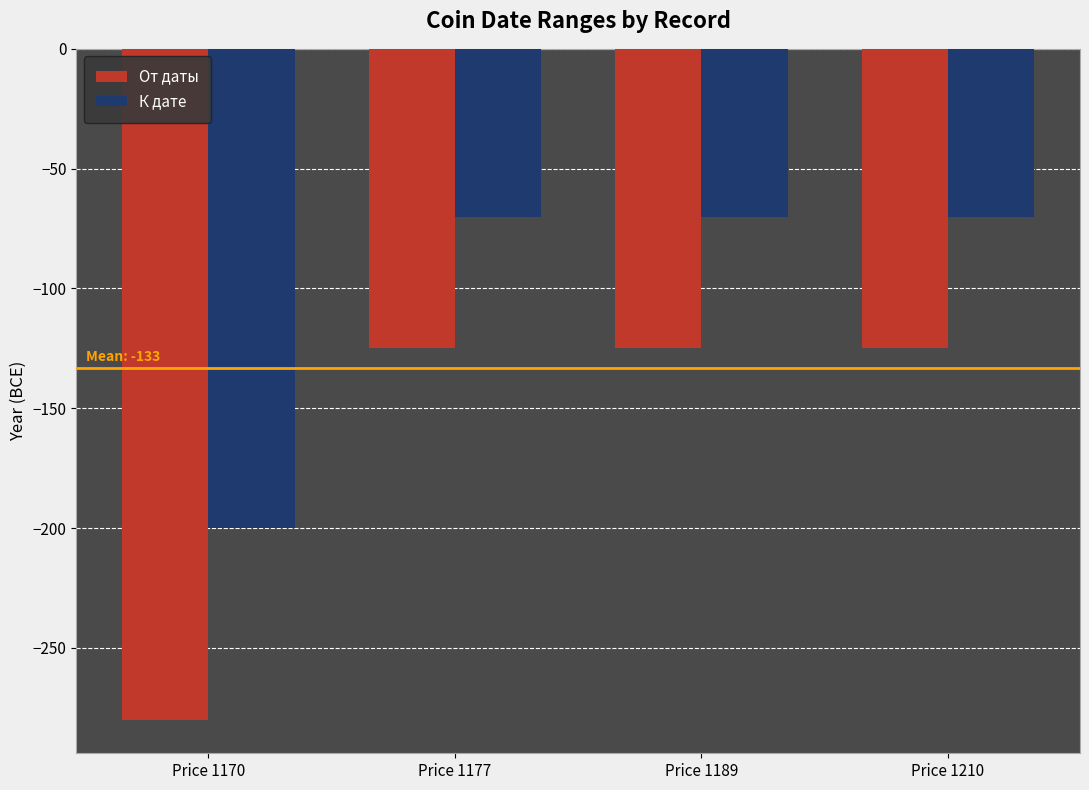

What is the value of the К дате bar at the 2nd from the left?

-70